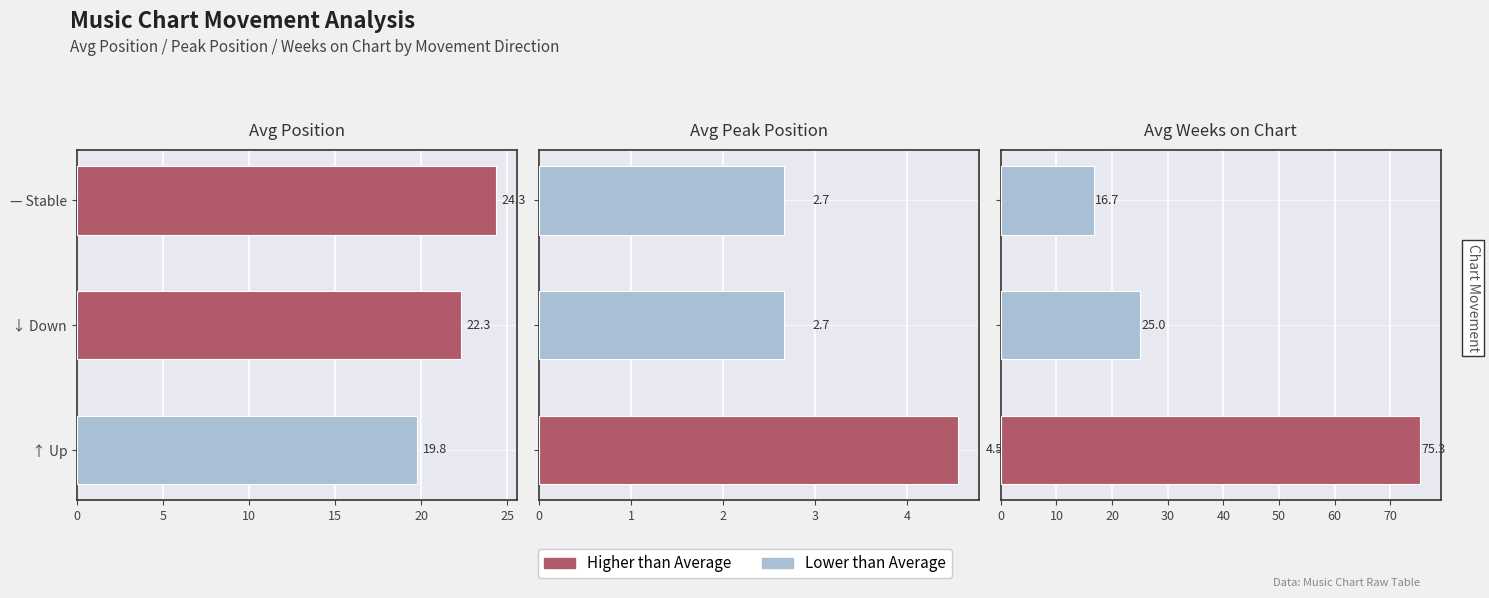

How many data points in Avg Position are above 22?

2